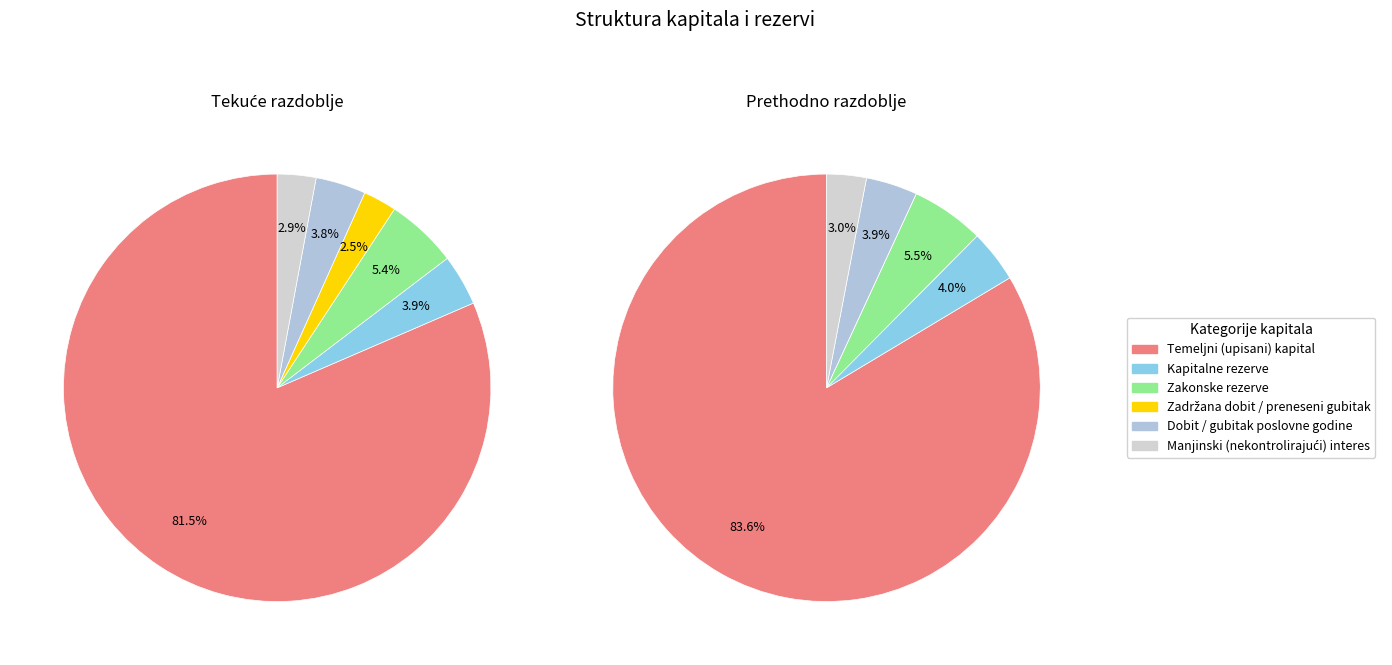

The Manjinski (nekontrolirajući) interes slice represents 3% of the pie. True or false?

True